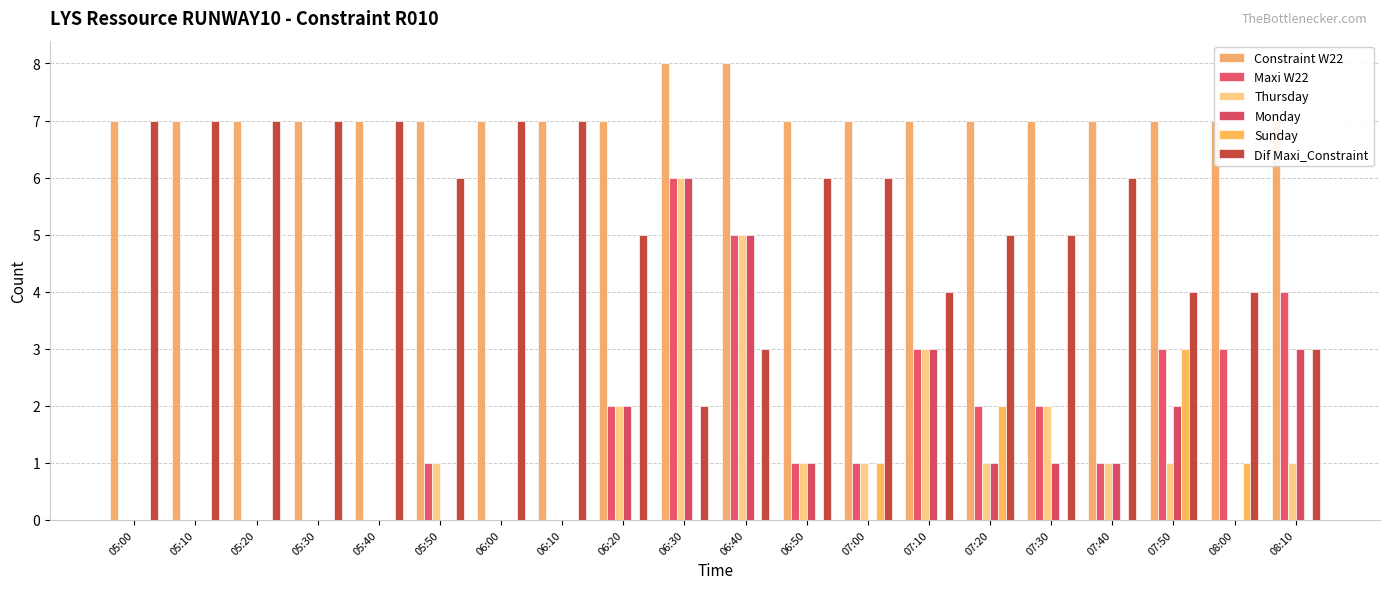

How many data points in Thursday are less than 1?

8